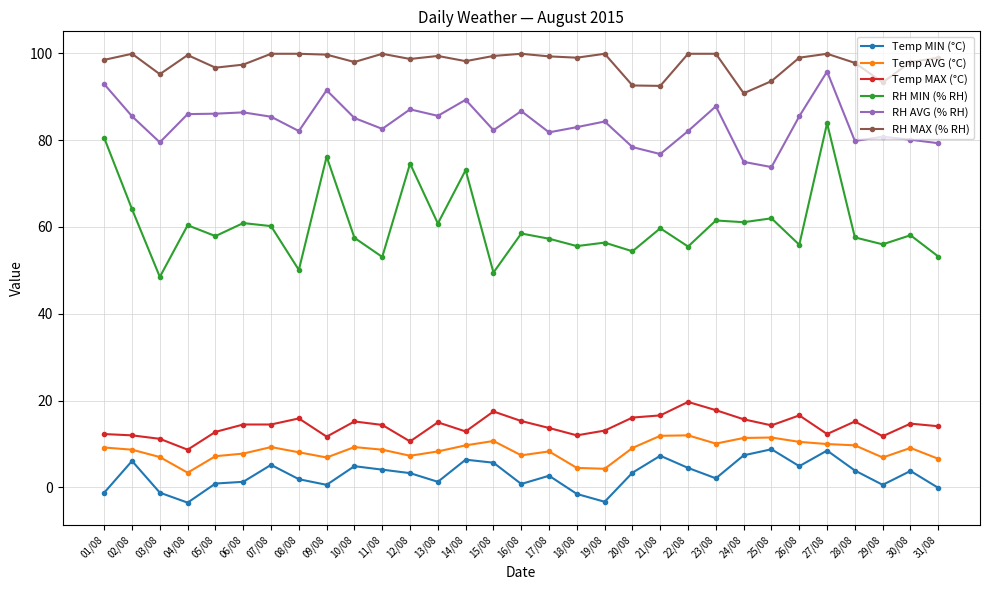

True or false: Temp MIN (°C) and Temp MAX (°C) cross at least once.

False